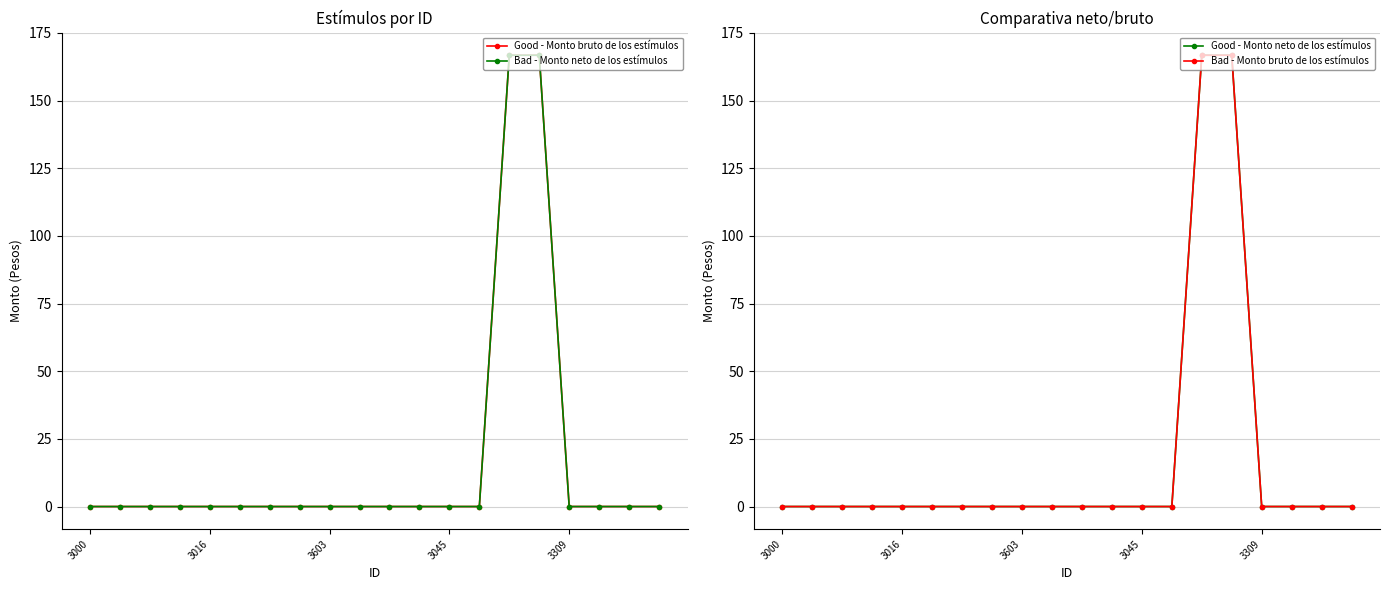

At which category does the chart reach its minimum across all series?

3000